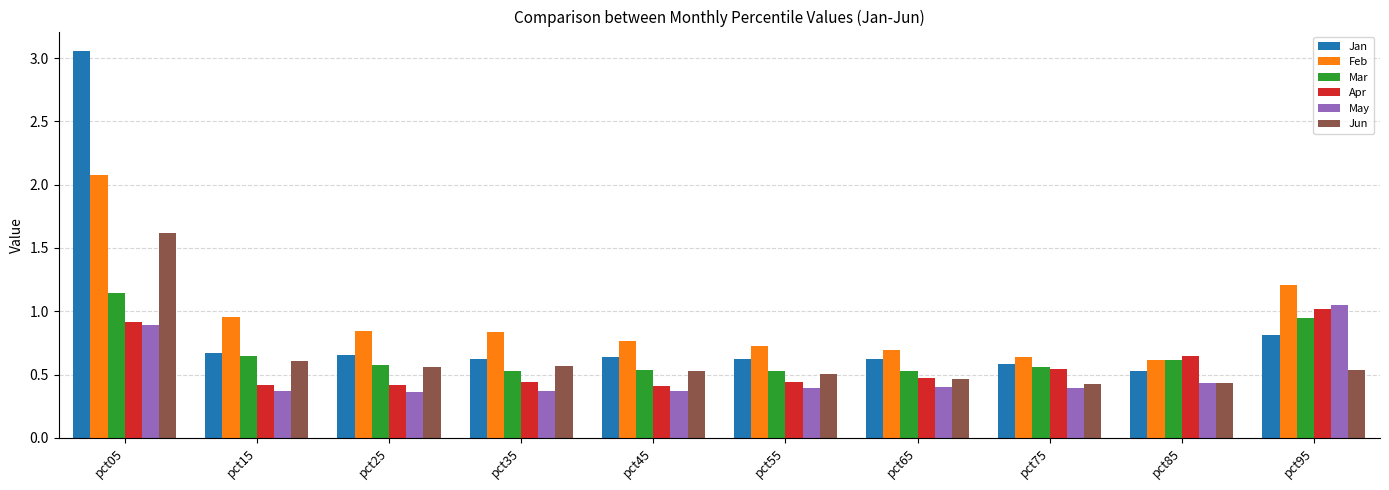

At which label is Feb closest to 1?

pct15